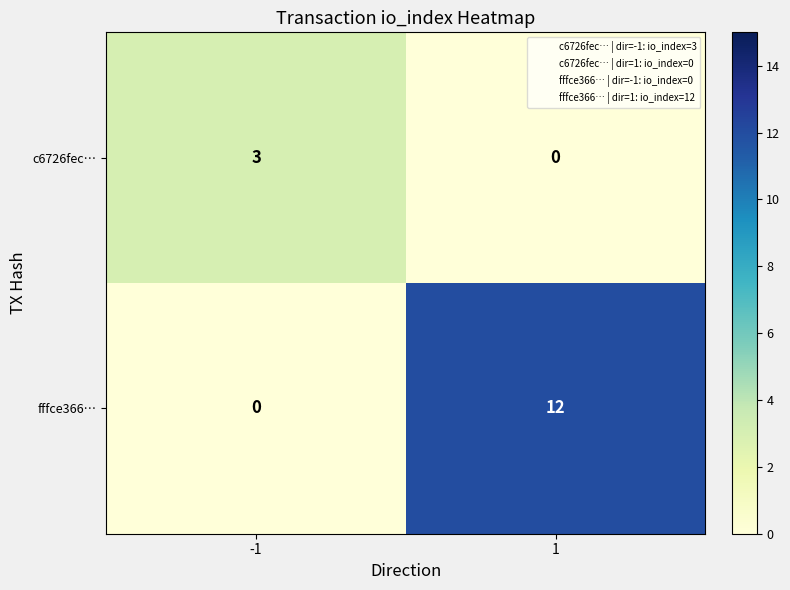

Which series has the largest range (max minus min)?

fffce366…